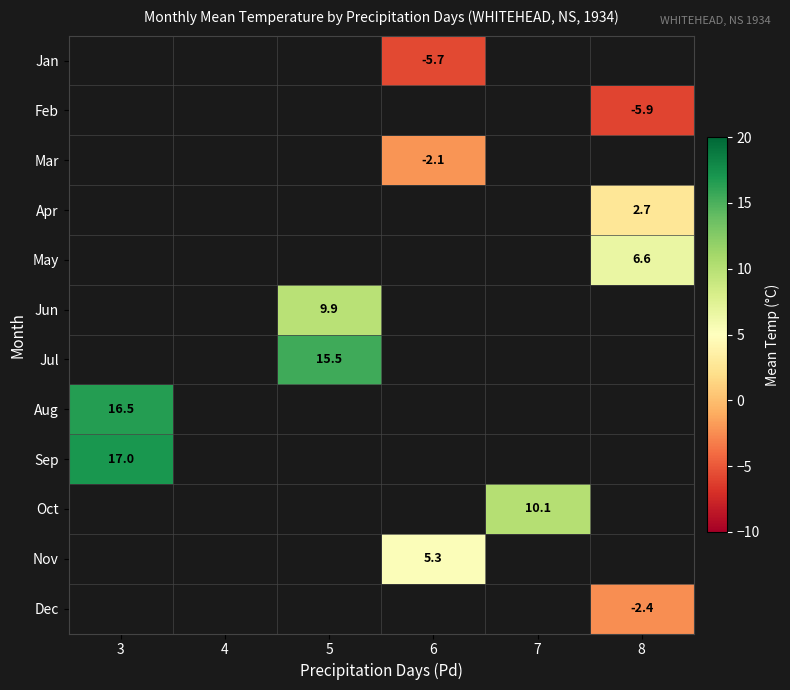

How many categories are shown in the chart?

6